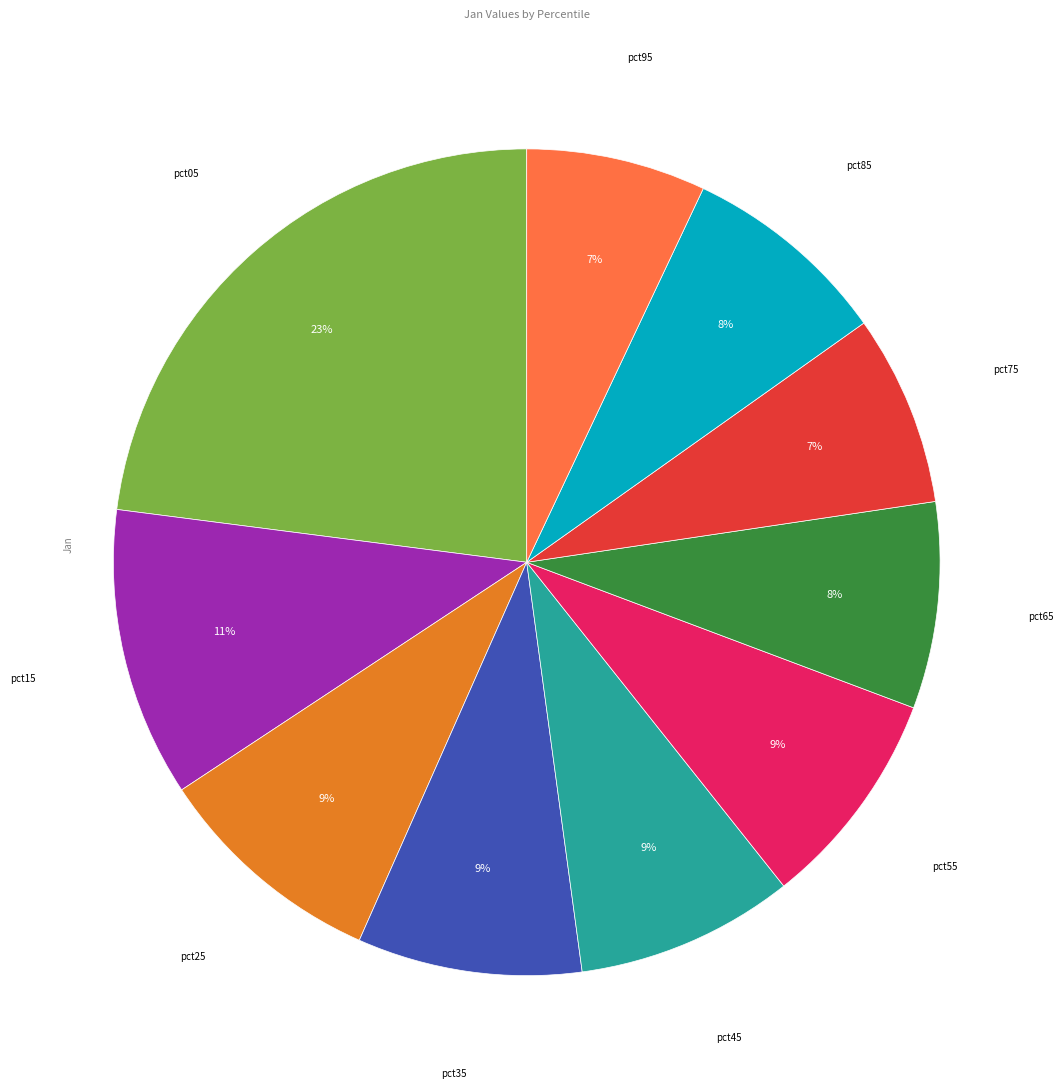

To the nearest percent, what is the average slice percentage?

10%